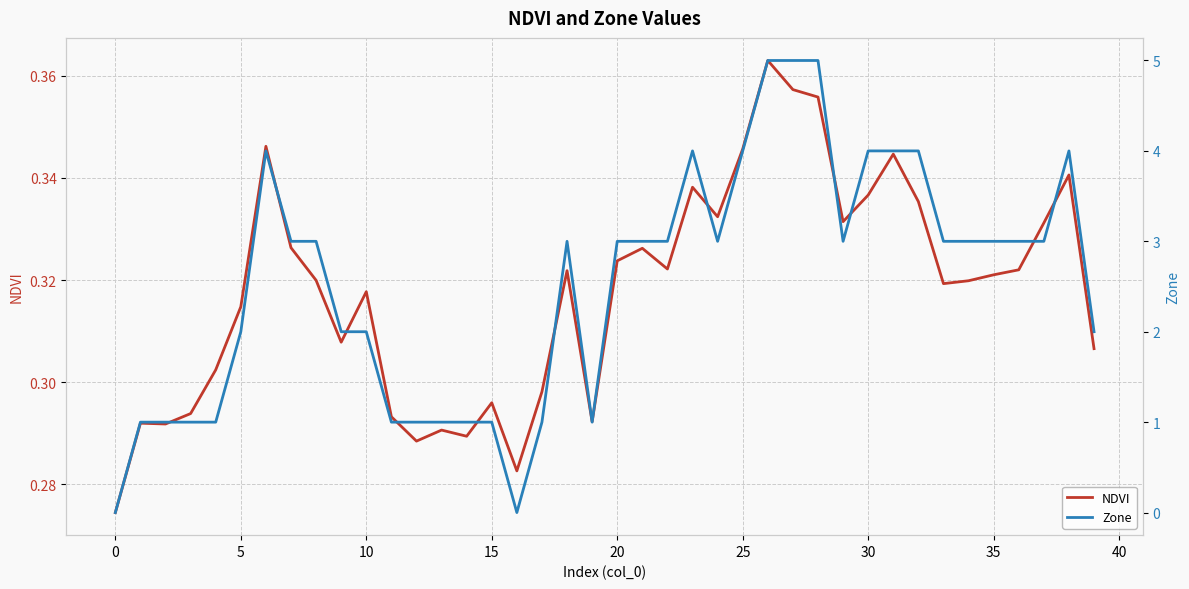

How many series are shown in this chart?

2